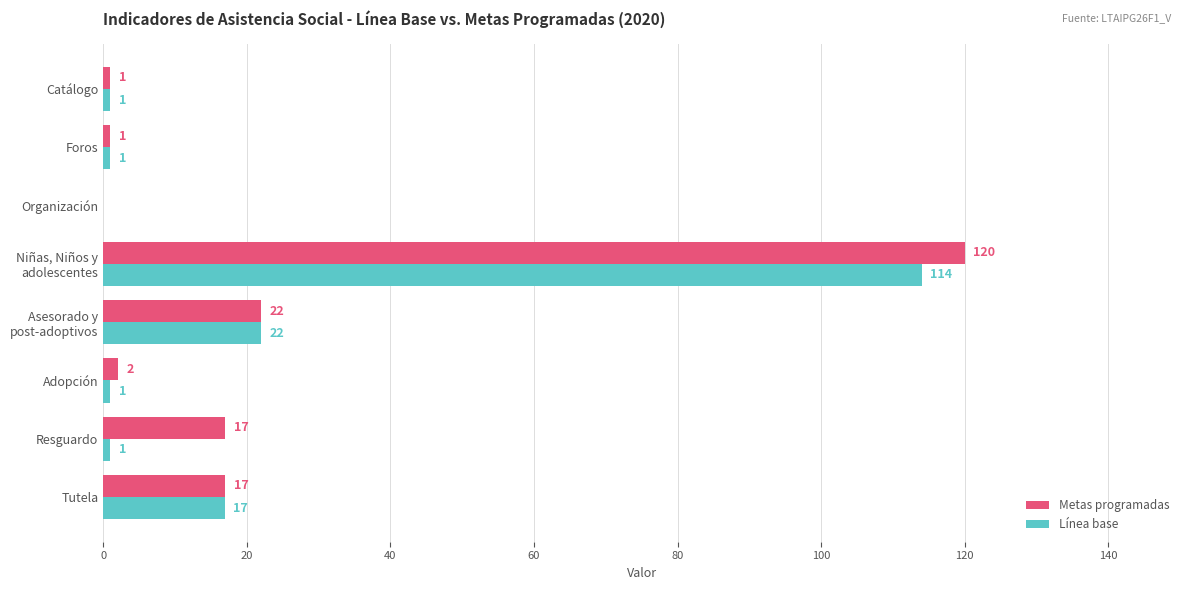

What value does the Línea base series have at Tutela?

17